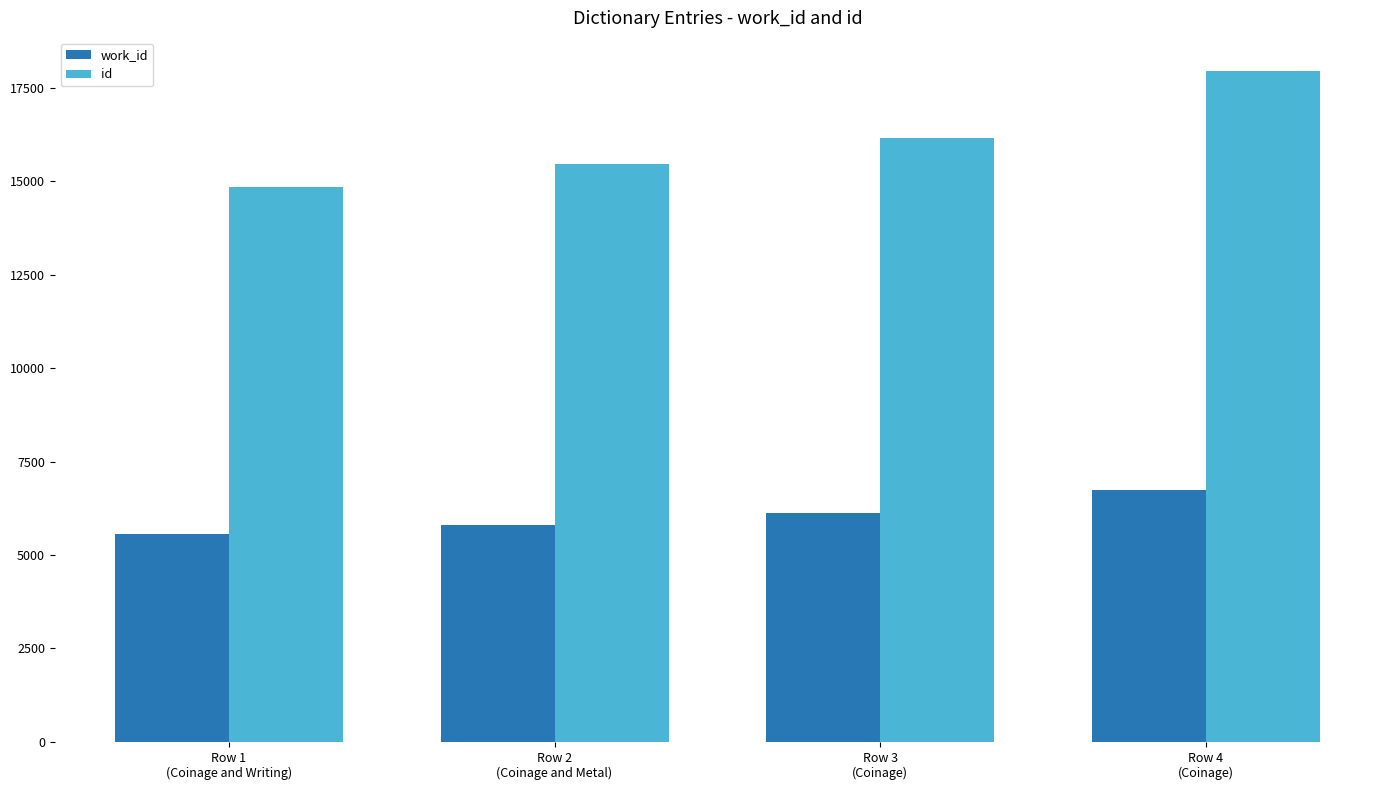

True or false: work_id has a value of 5791 at Row 2
(Coinage and Metal).

True